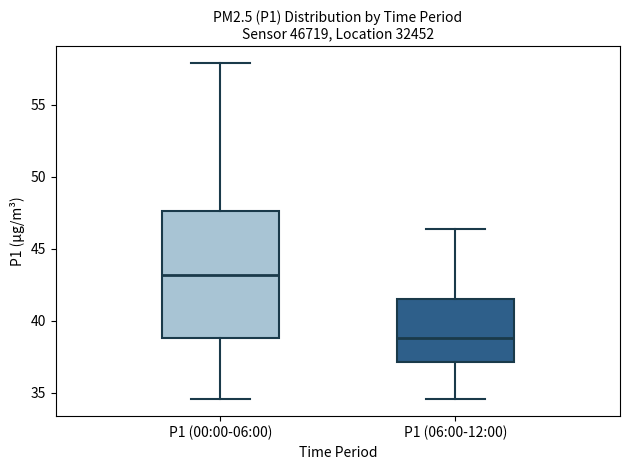

Comparing the boxes themselves (not the whiskers), which one is the tallest?

P1 (00:00-06:00)